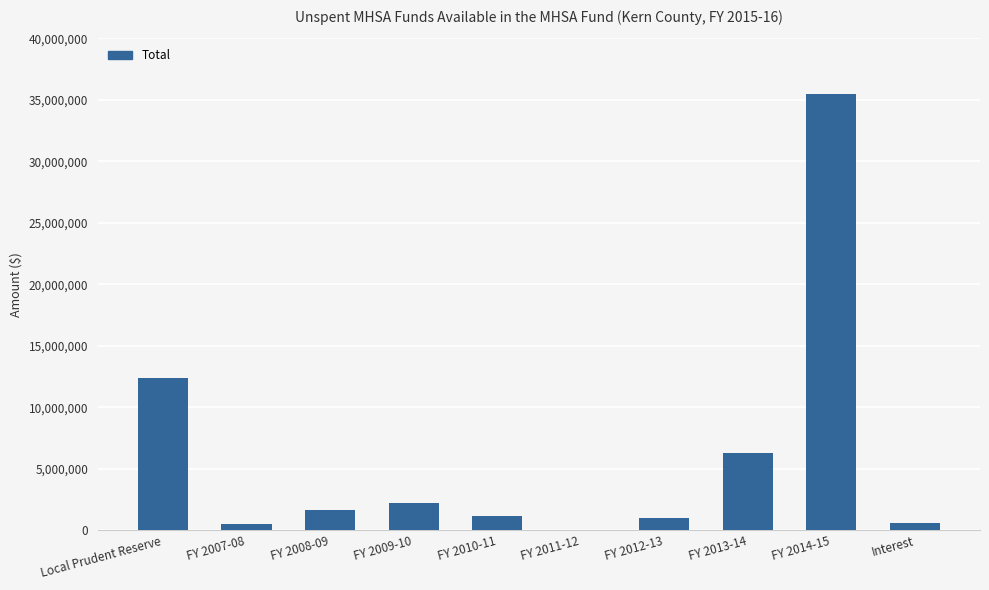

What is the change in value from FY 2007-08 to FY 2011-12?

-511917